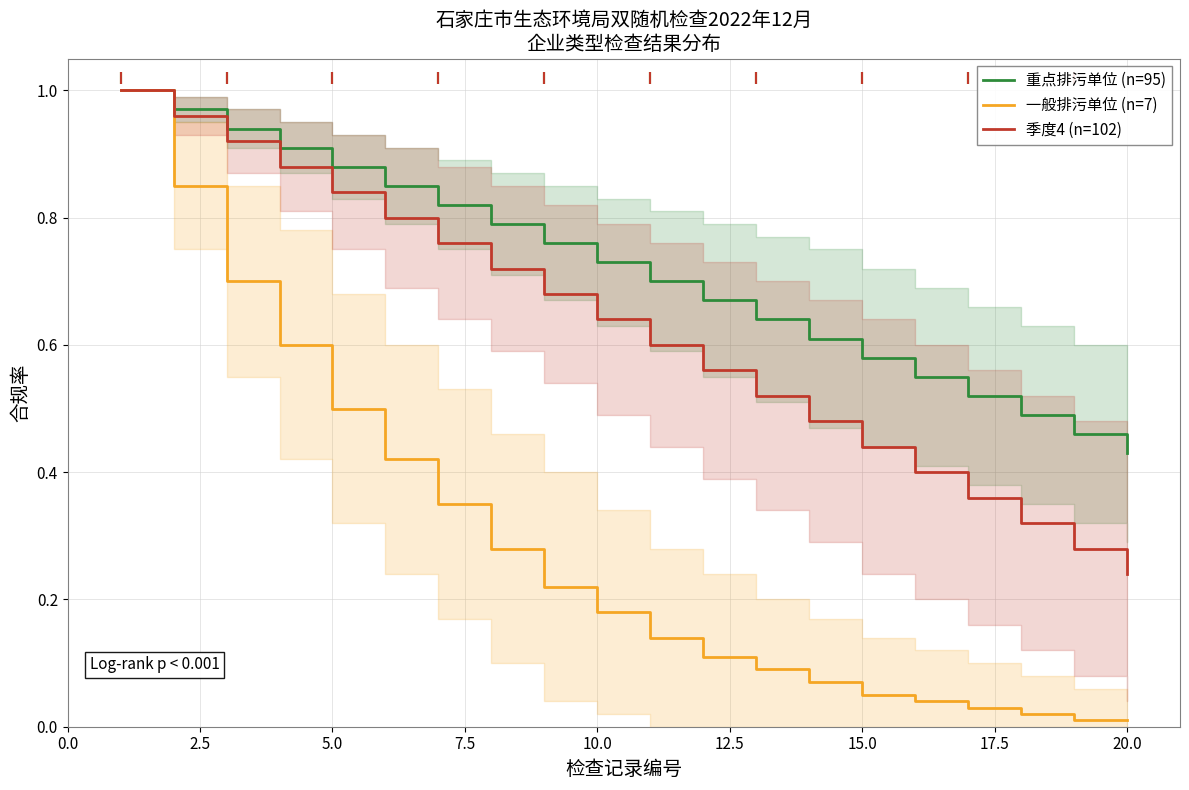

Which series has the largest total across all categories?

重点排污单位 (n=95)